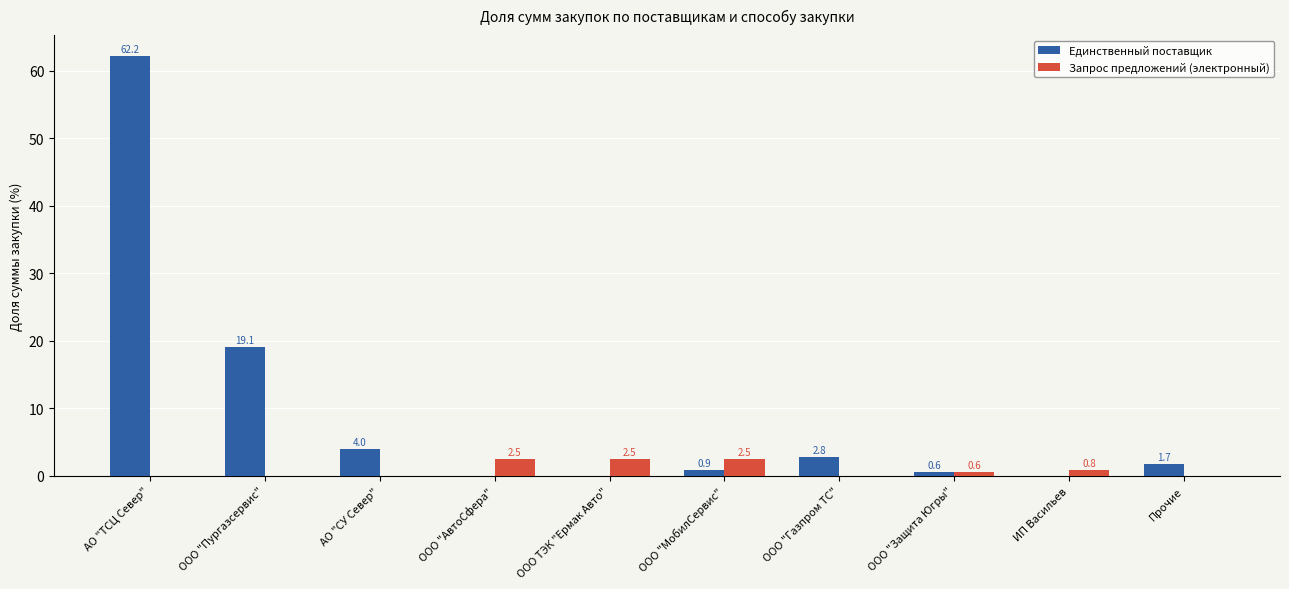

What is the maximum value for Запрос предложений (электронный)?

2.5